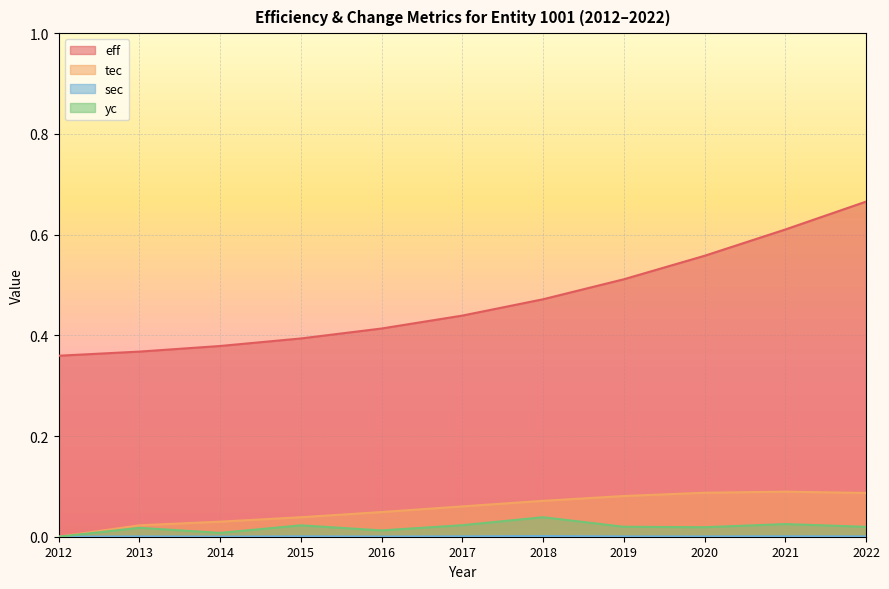

Between 2013 and 2018, which series saw the biggest shift?

eff